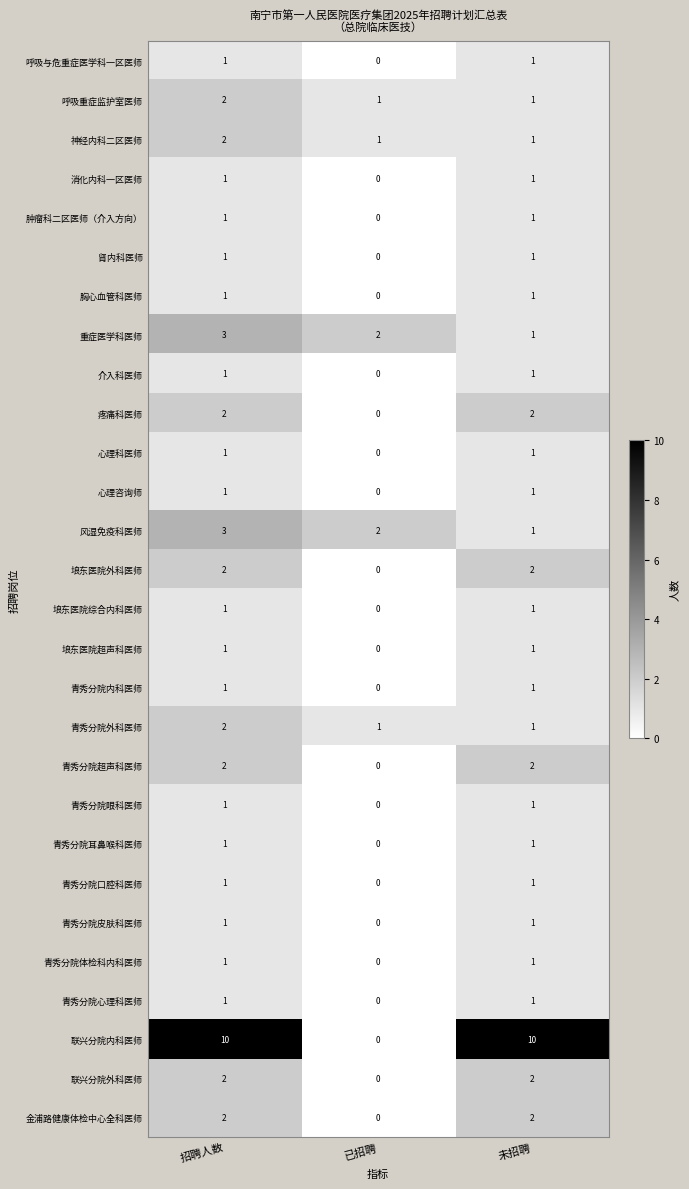

Which series has the widest spread of values?

联兴分院内科医师